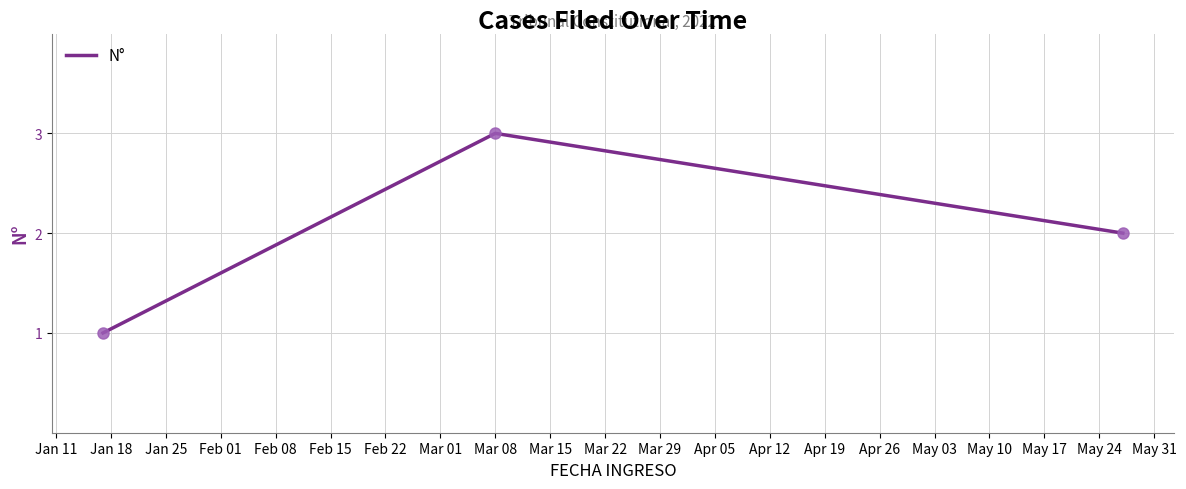

What is the greatest value displayed?

3